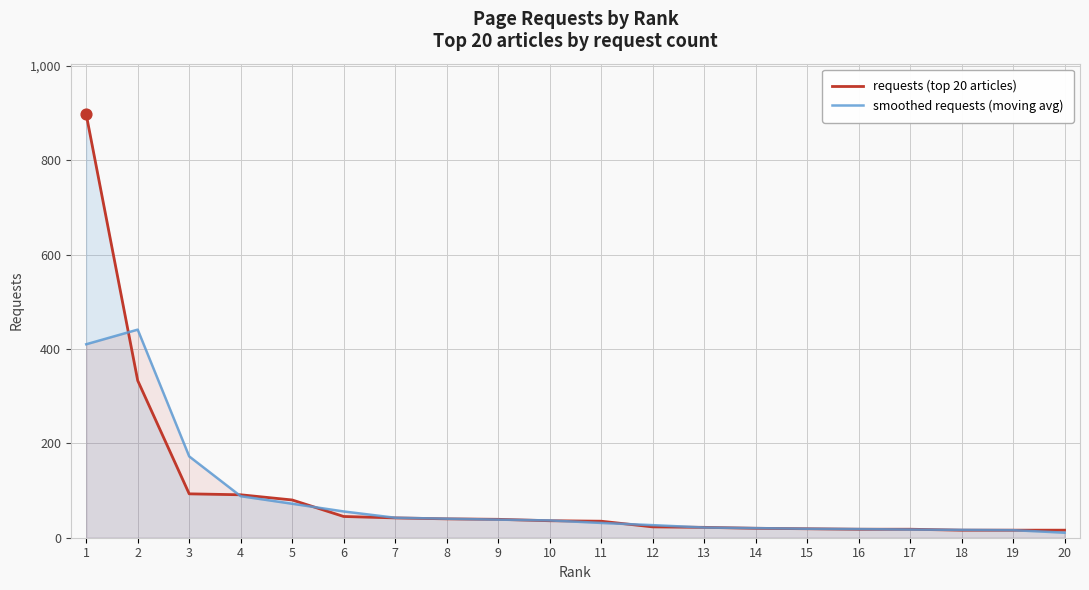

At how many categories does at least one series exceed 255?

2